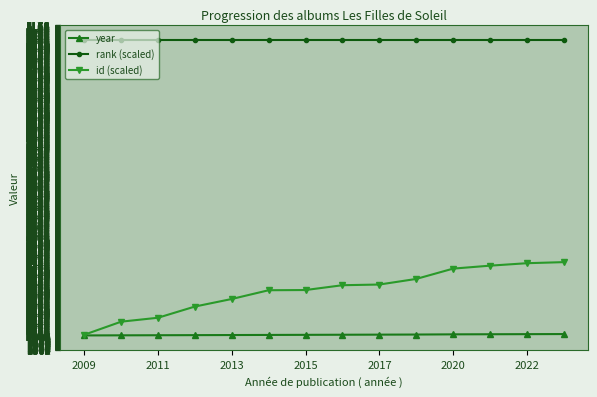

What is the maximum value shown in the chart?

5020